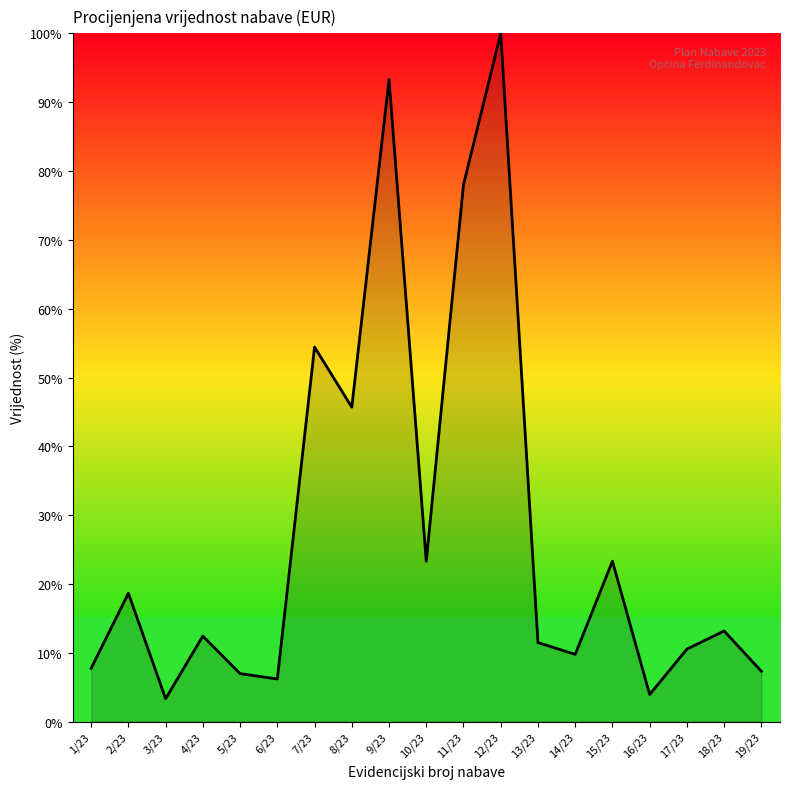

At which category does the data reach its first local valley?

3/23